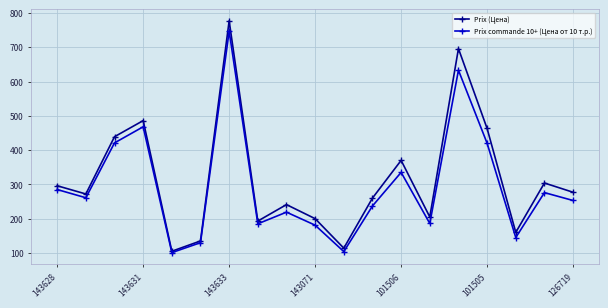

What is the value of the Prix (Цена) point at the 8th from the left?

193